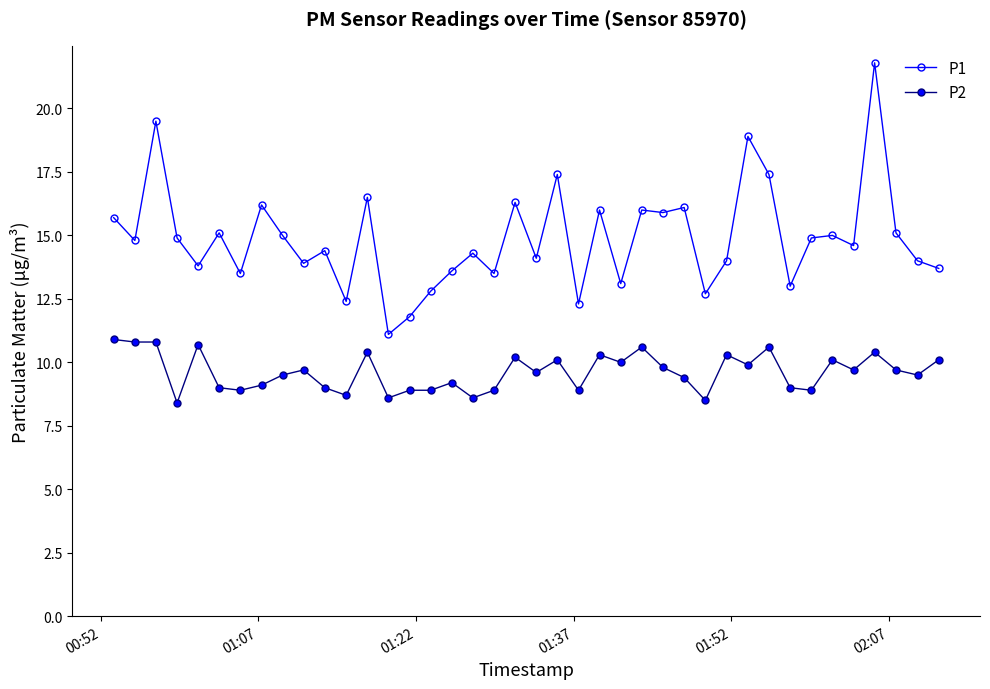

List the series in order of their overall mean, highest first.

P1, P2